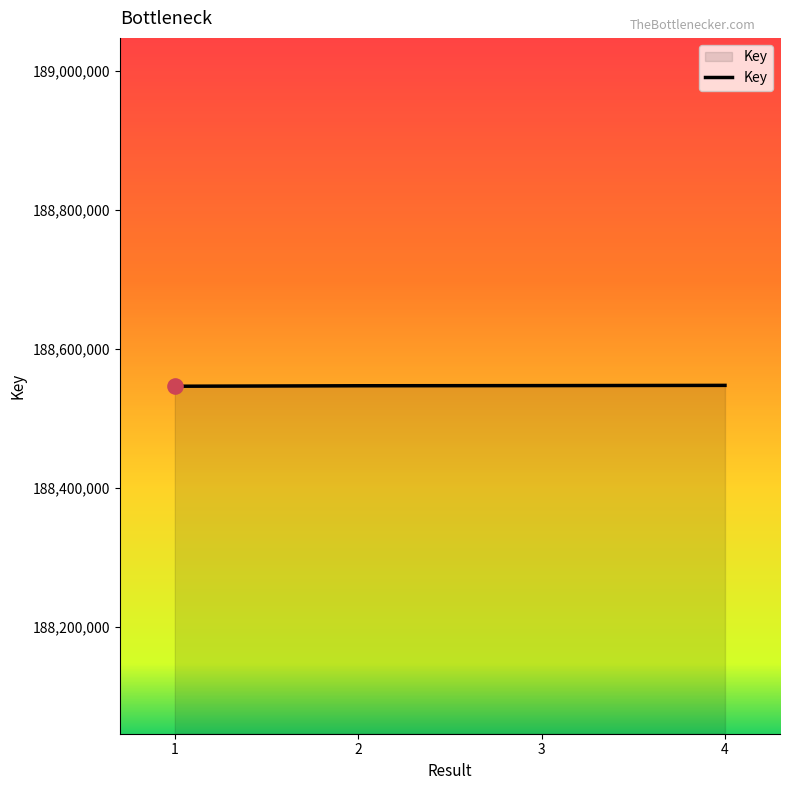

What is the ratio of the value at 3 to the value at 1?

1.0